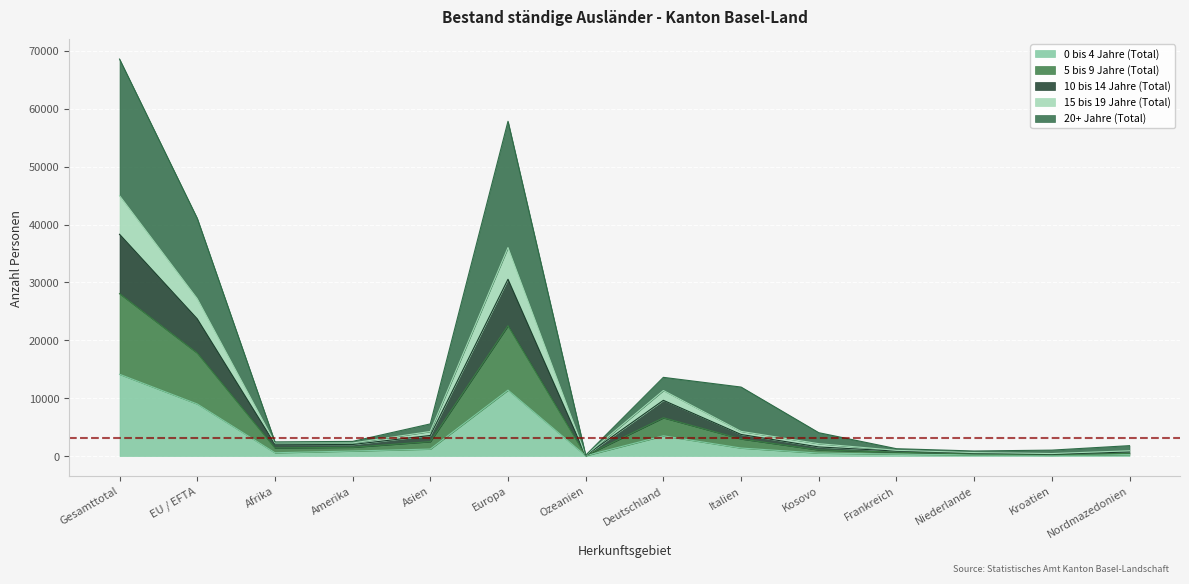

At which category is the sum across all series the highest?

Gesamttotal